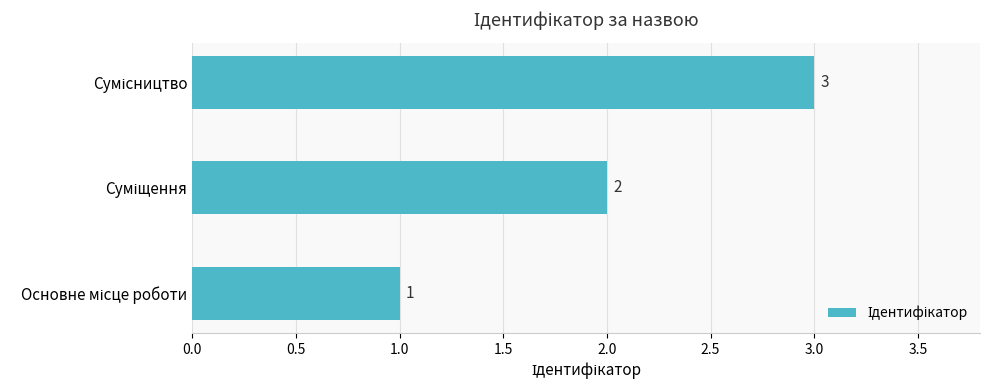

Are the bars horizontal?

Yes